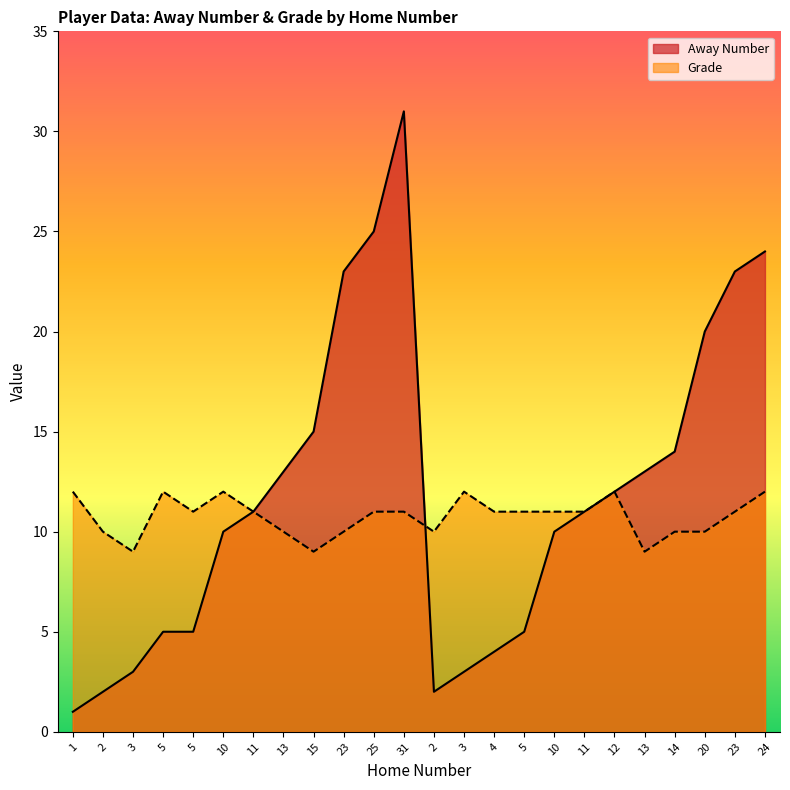

At how many categories does at least one series exceed 21?

5